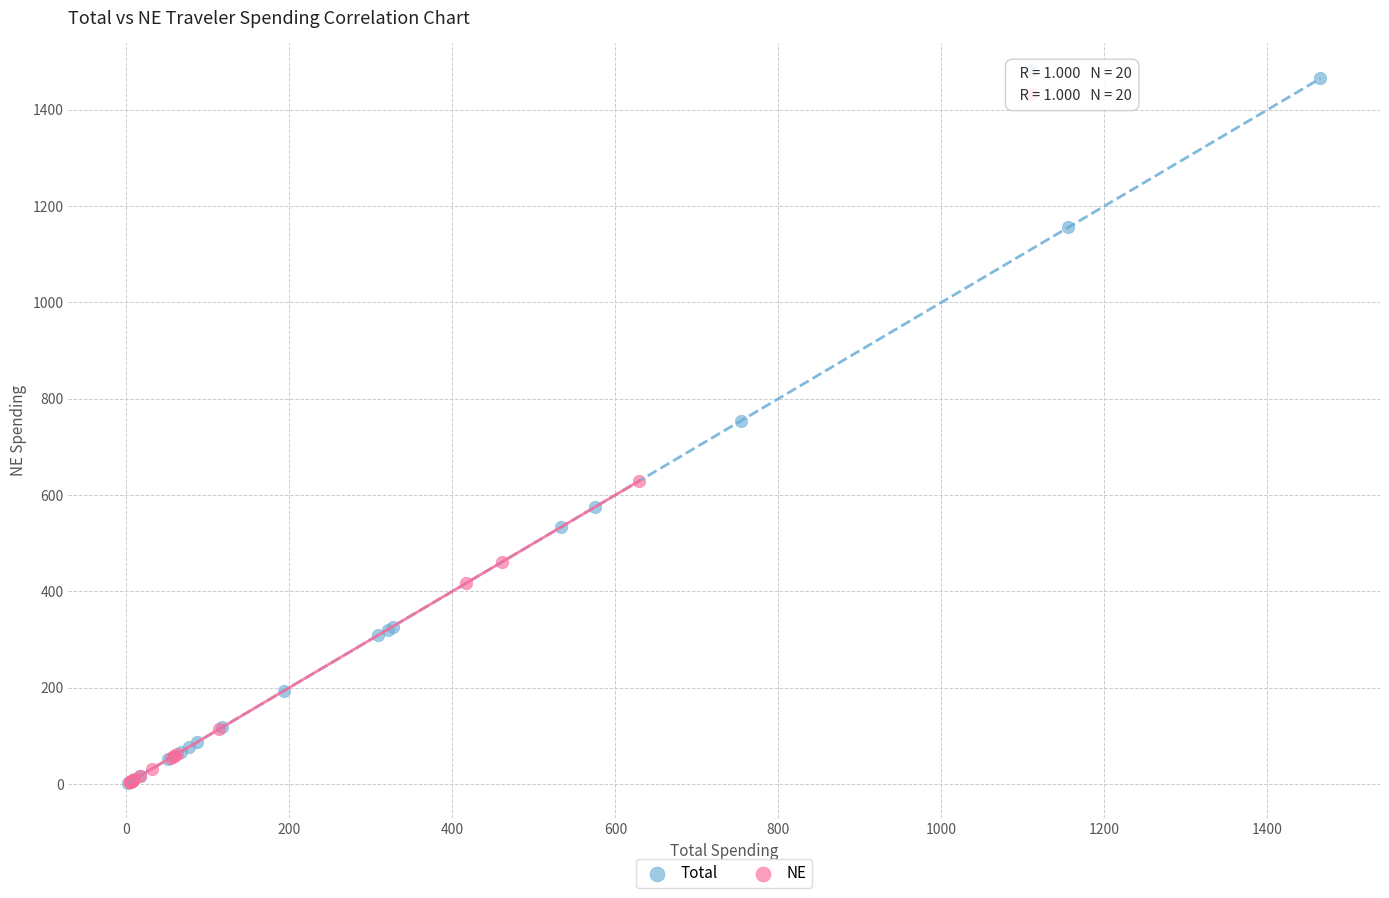

Which series has the largest Y range (max minus min)?

Total